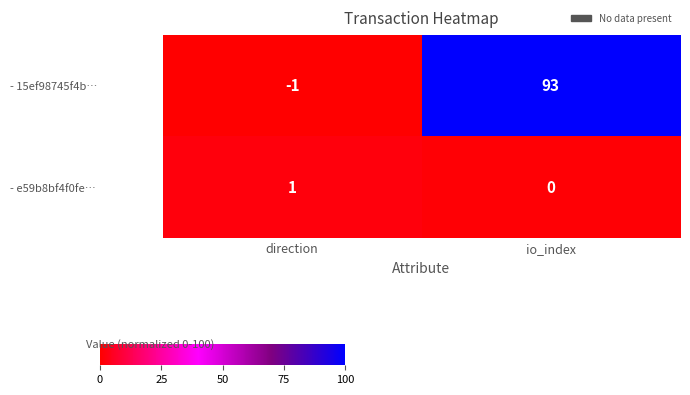

At which category is the sum across all series the highest?

io_index